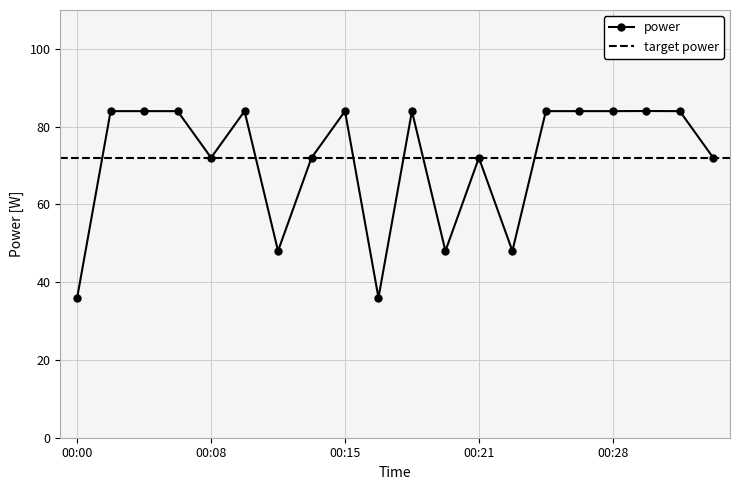

What is the maximum value for power?

84.0